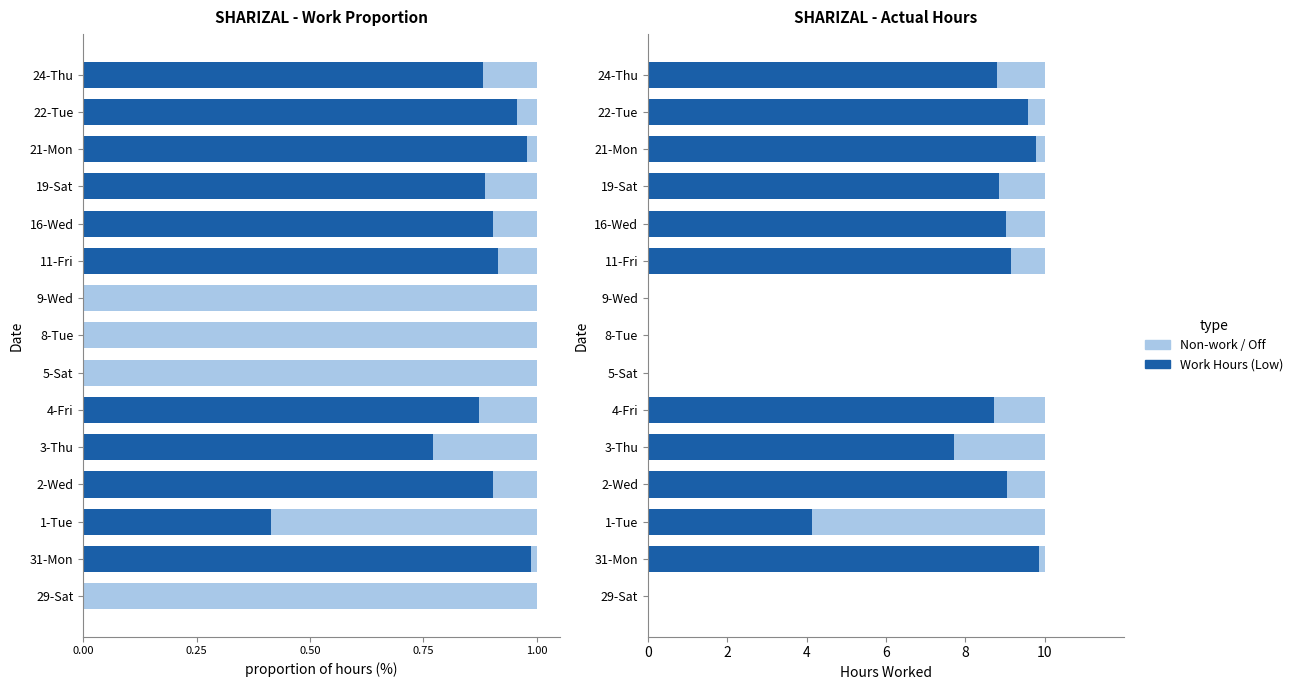

What is the value of the Remaining/Off bar at the 11th from the left?

1.0